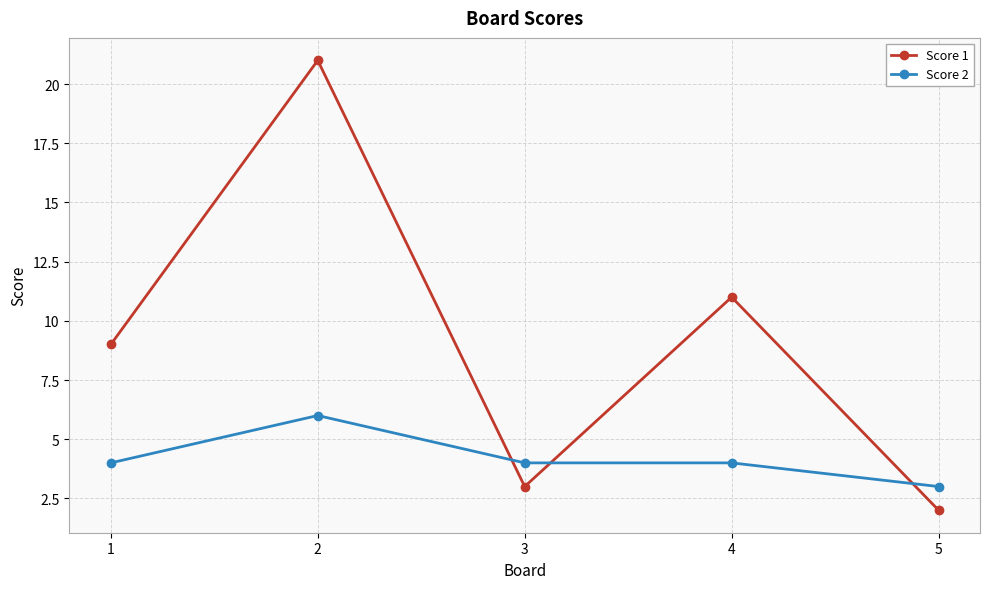

What is the difference between the highest and lowest values at 1?

5